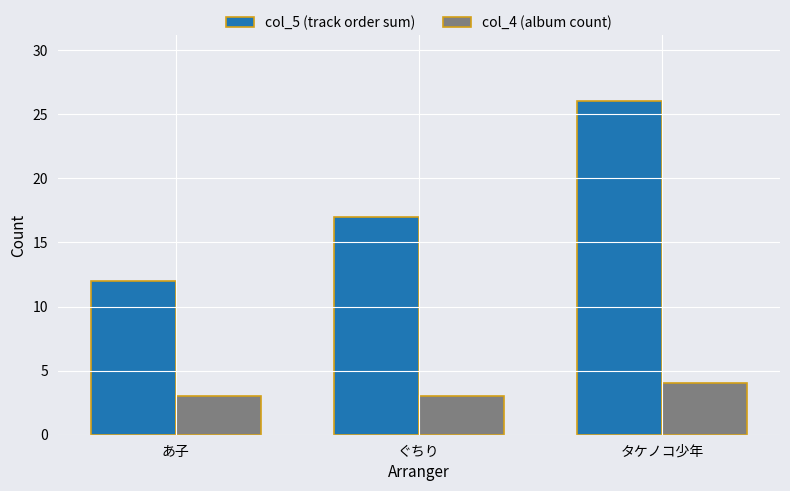

Reading left to right, list all the values displayed in this chart.

col_5 (track order sum): あ子=12	ぐちり=17	タケノコ少年=26
col_4 (album count): あ子=3	ぐちり=3	タケノコ少年=4